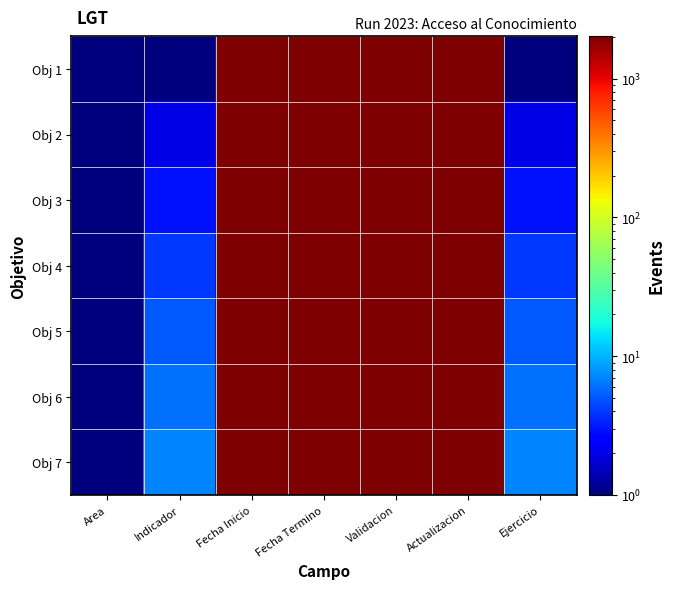

Reading left to right, what are all the values shown in this chart?

Obj 1: Area=1	Indicador=1	Fecha Inicio=2023	Fecha Termino=2023	Validacion=2023	Actualizacion=2023	Ejercicio=1
Obj 2: Area=1	Indicador=2	Fecha Inicio=2023	Fecha Termino=2023	Validacion=2023	Actualizacion=2023	Ejercicio=2
Obj 3: Area=1	Indicador=3	Fecha Inicio=2023	Fecha Termino=2023	Validacion=2023	Actualizacion=2023	Ejercicio=3
Obj 4: Area=1	Indicador=4	Fecha Inicio=2023	Fecha Termino=2023	Validacion=2023	Actualizacion=2023	Ejercicio=4
Obj 5: Area=1	Indicador=5	Fecha Inicio=2023	Fecha Termino=2023	Validacion=2023	Actualizacion=2023	Ejercicio=5
Obj 6: Area=1	Indicador=6	Fecha Inicio=2023	Fecha Termino=2023	Validacion=2023	Actualizacion=2023	Ejercicio=6
Obj 7: Area=1	Indicador=7	Fecha Inicio=2023	Fecha Termino=2023	Validacion=2023	Actualizacion=2023	Ejercicio=7